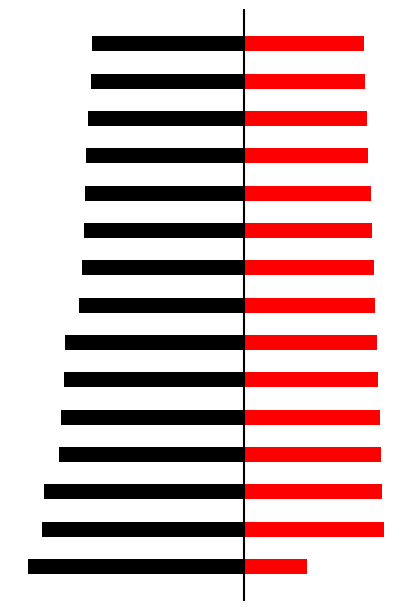

True or false: G2 has a value of 87 at 11.

True